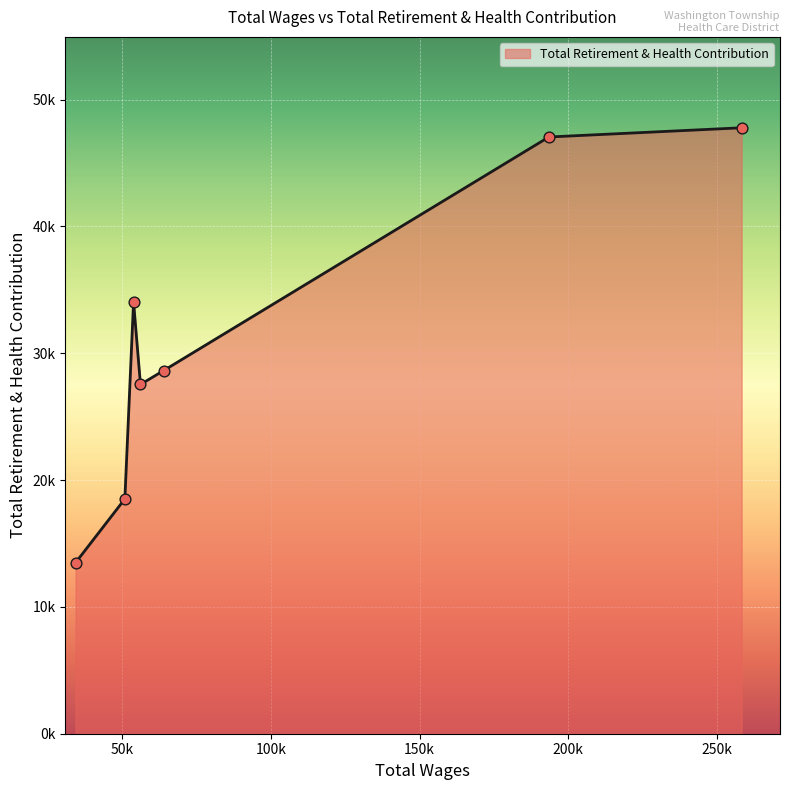

Is this an area chart (filled region under the line)?

Yes